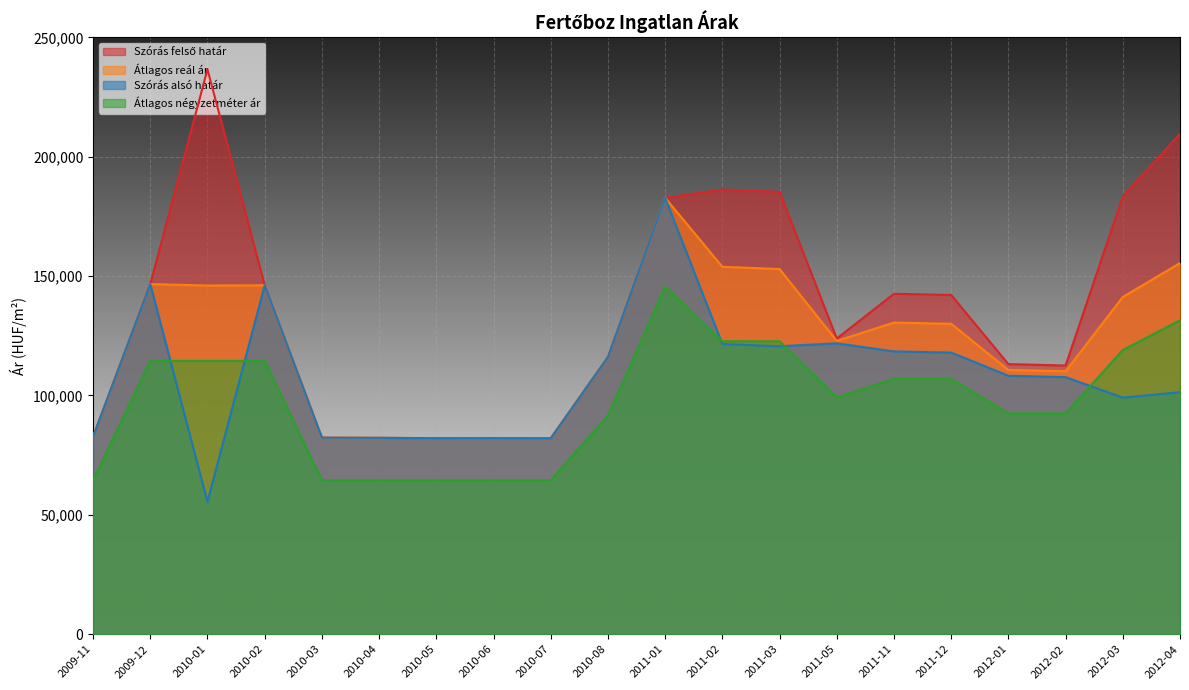

What is the spread (max minus min) of values at 2010-07?

17543